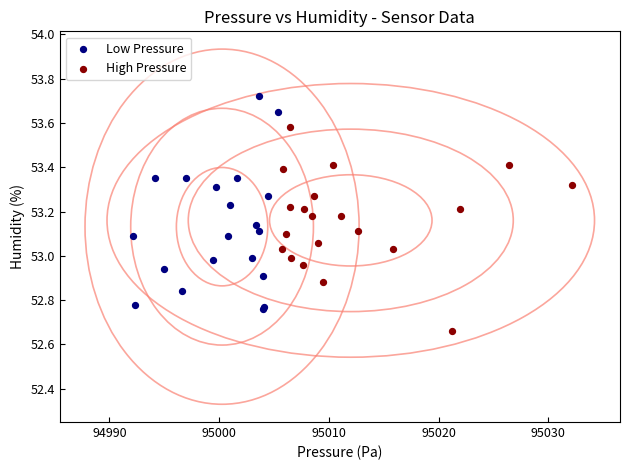

Which series has the largest Y range (max minus min)?

Low Pressure